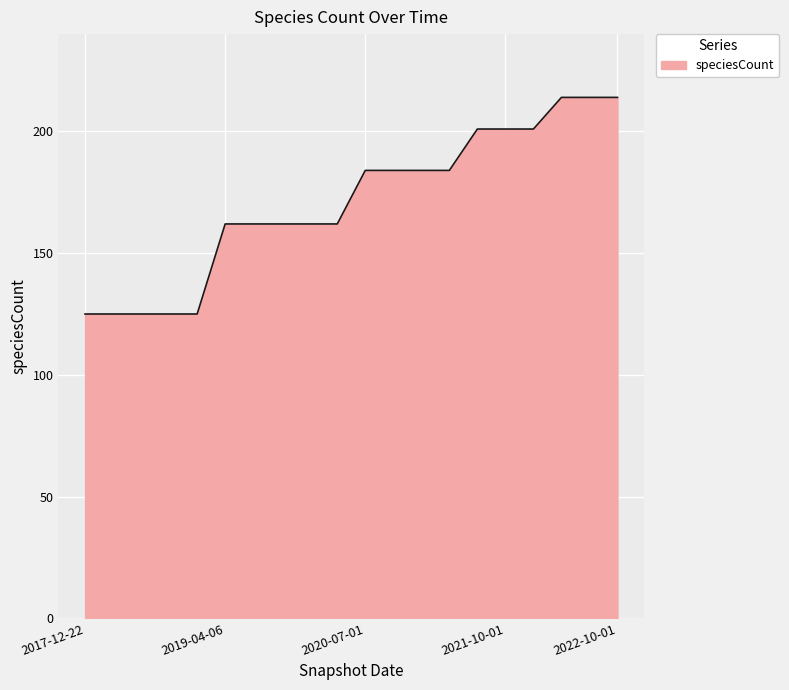

What is the maximum value shown in the chart?

214